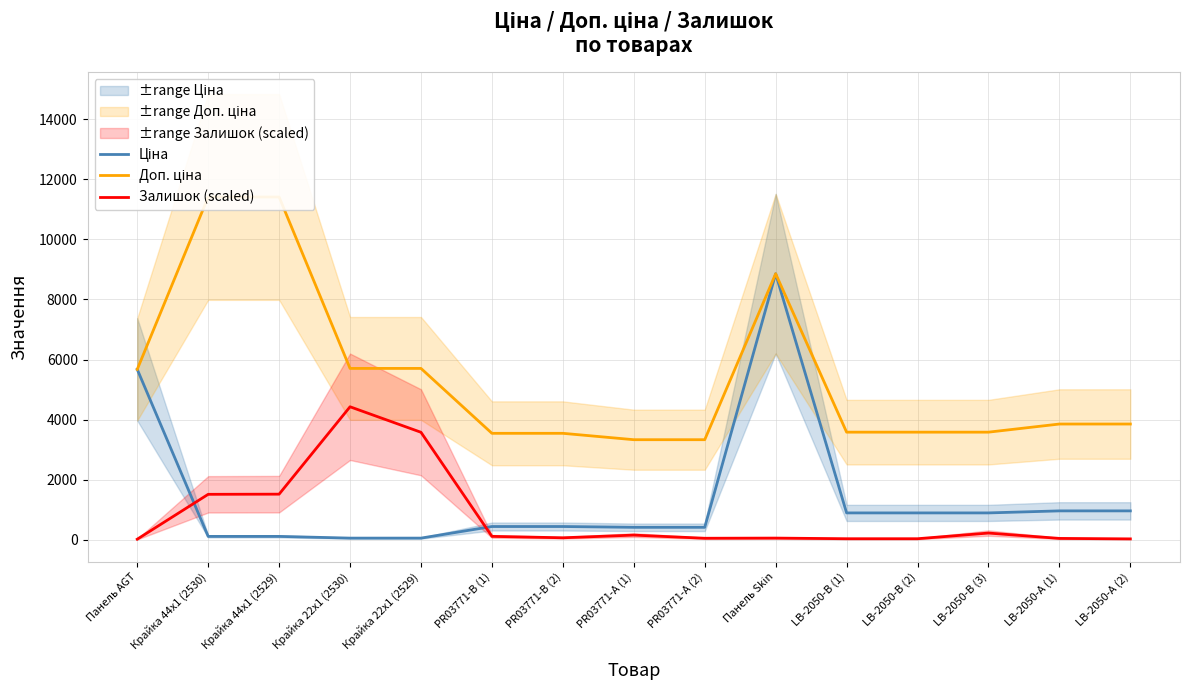

How many lines are shown in the chart?

3